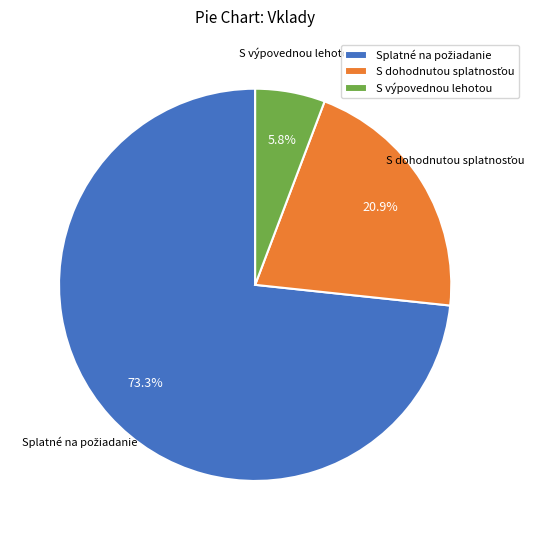

What portion of the pie excludes S výpovednou lehotou?

94.2%